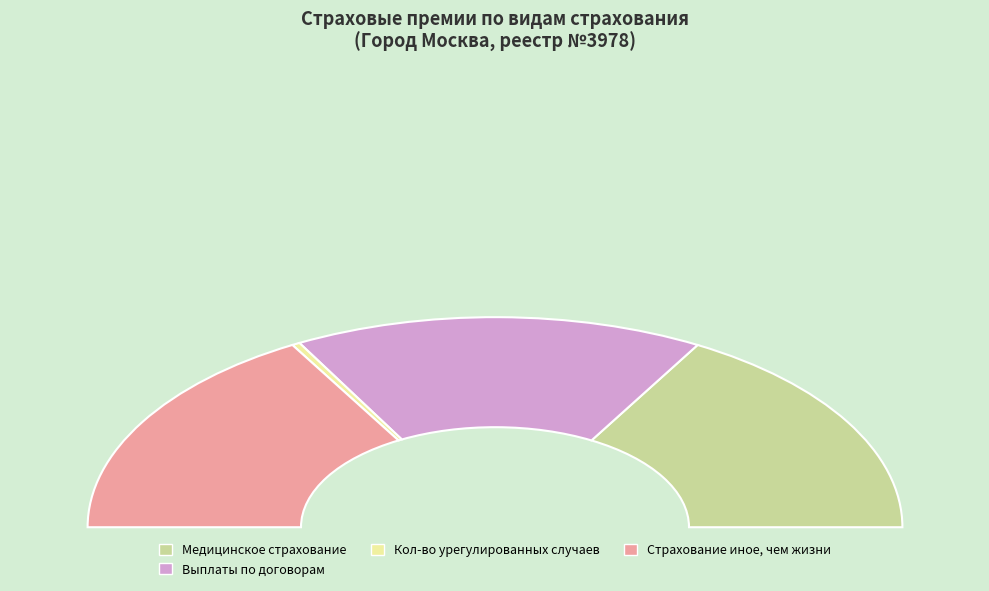

Does Личное страхование account for over 50% of the chart?

No